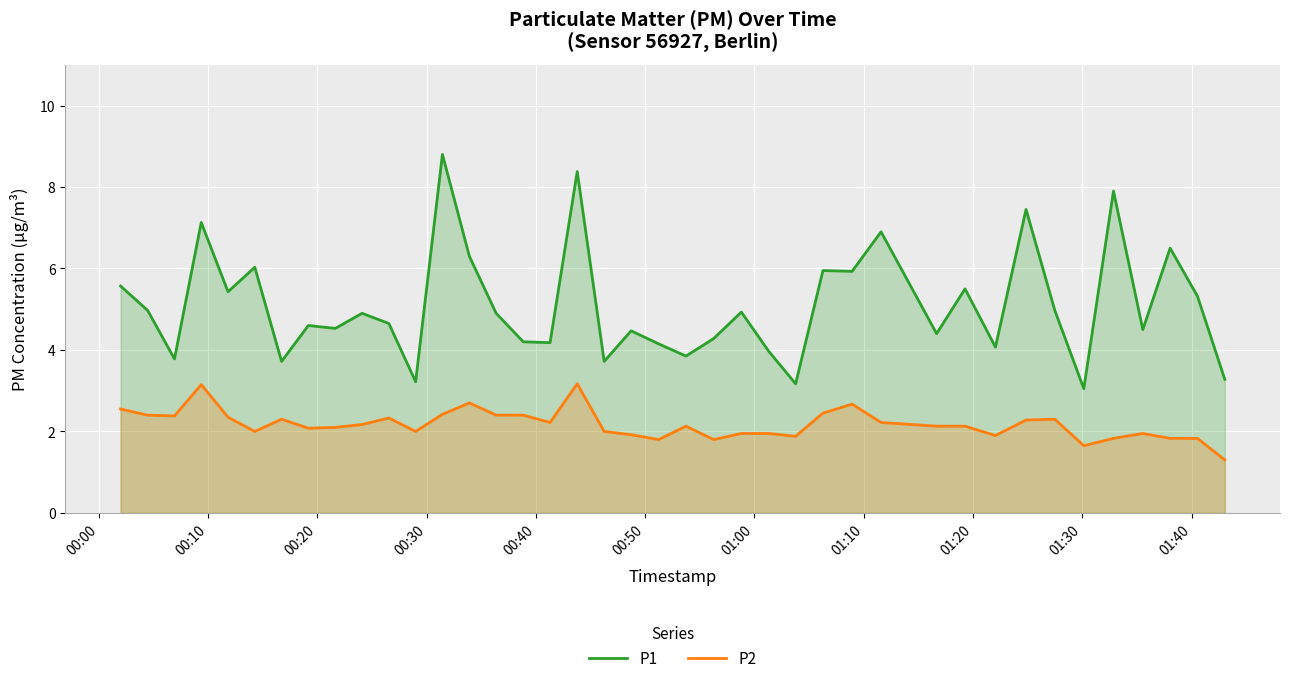

True or false: P2 and P1 intersect in this chart.

False